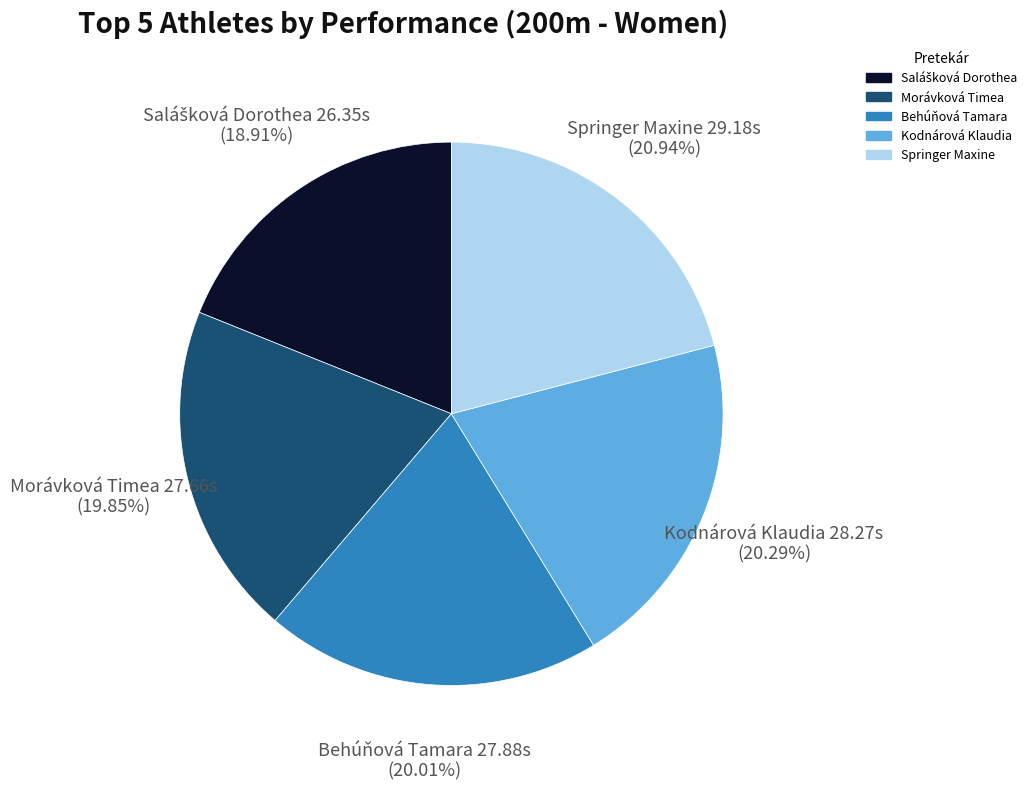

What is the largest slice in the pie chart?

Springer Maxine